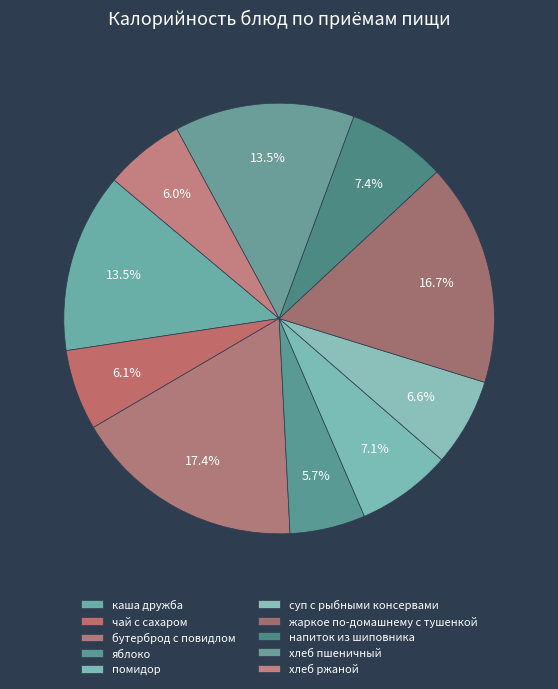

What is the total percentage of хлеб пшеничный and напиток из шиповника?

21.0%